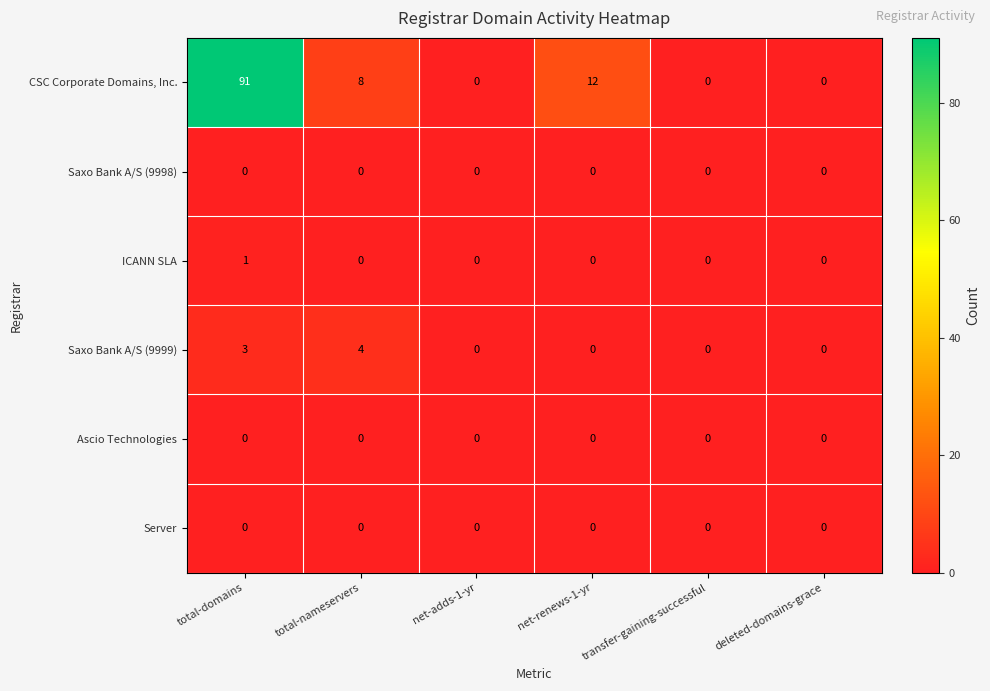

Which series has the largest range (max minus min)?

CSC Corporate Domains, Inc.